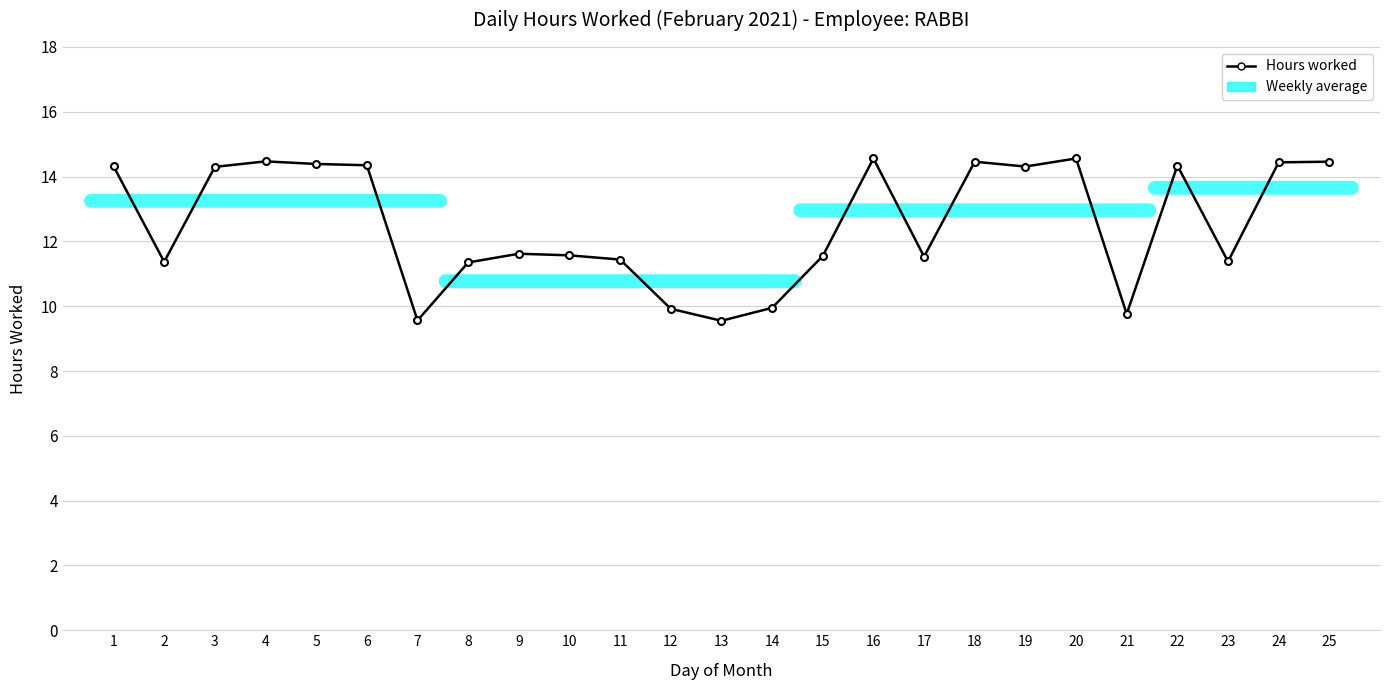

Does the chart display data point markers on the line(s)?

Yes